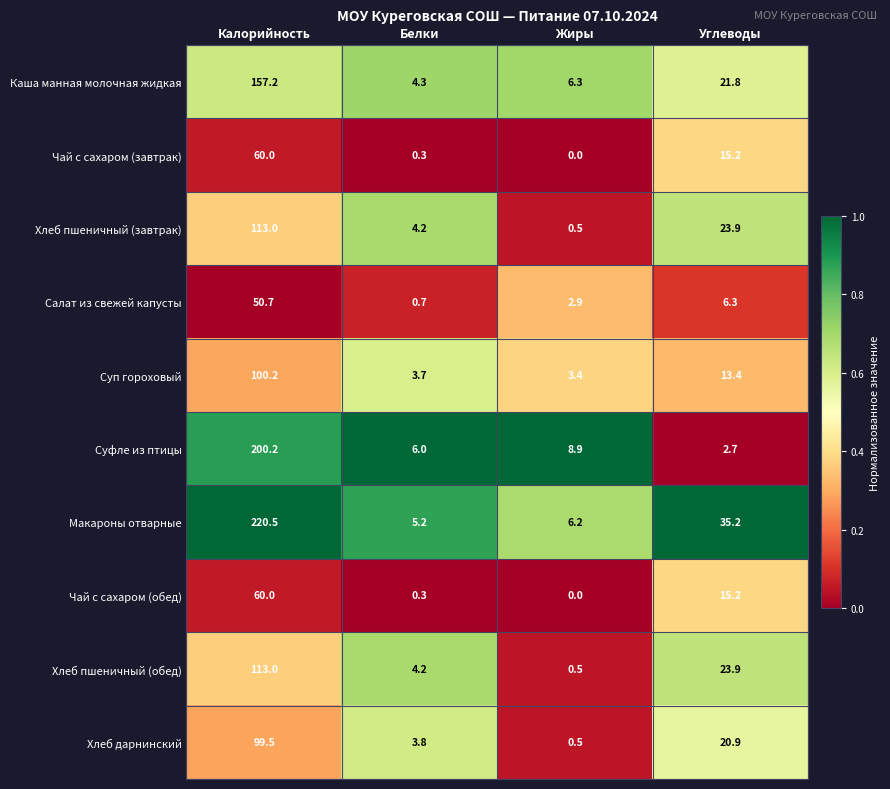

Which category has the highest value across all series?

Калорийность